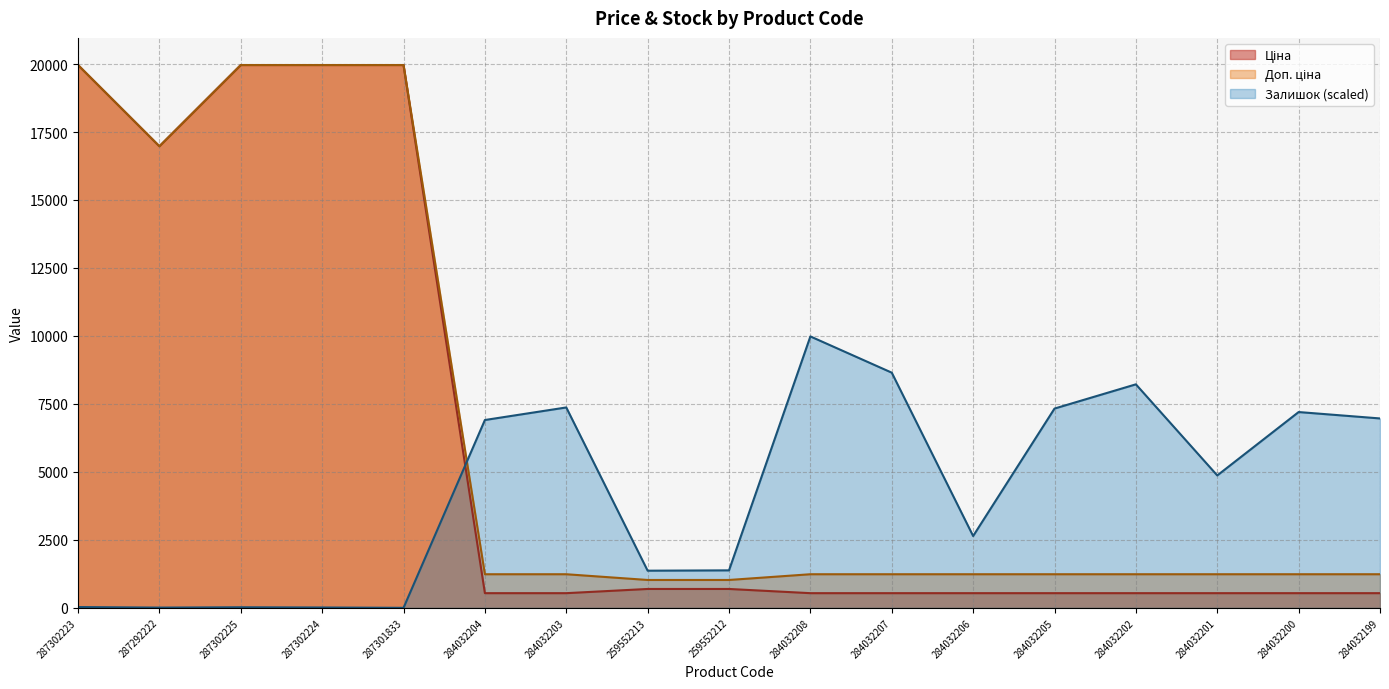

At which label is Доп. ціна closest to 10494?

287292222